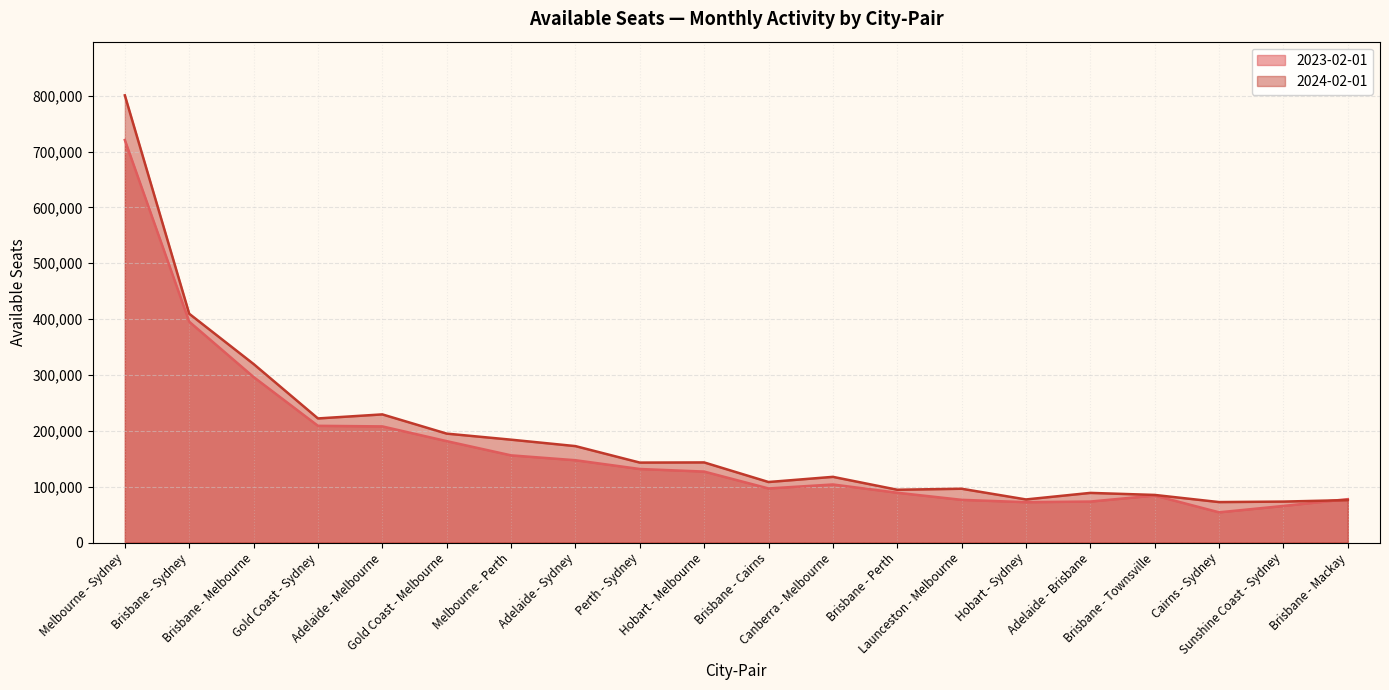

Reading left to right, transcribe all the data shown in this chart.

2023-02-01: 720684	395431	296371	208980	207949	181557	156102	147384	131670	127061	96853	103955	89186	76452	72280	73393	84174	54103	65516	77709
2024-02-01: 800710	409675	319658	222202	229444	195018	184176	172669	143163	143448	108366	117619	94534	96332	77161	88891	85233	72440	73337	75976